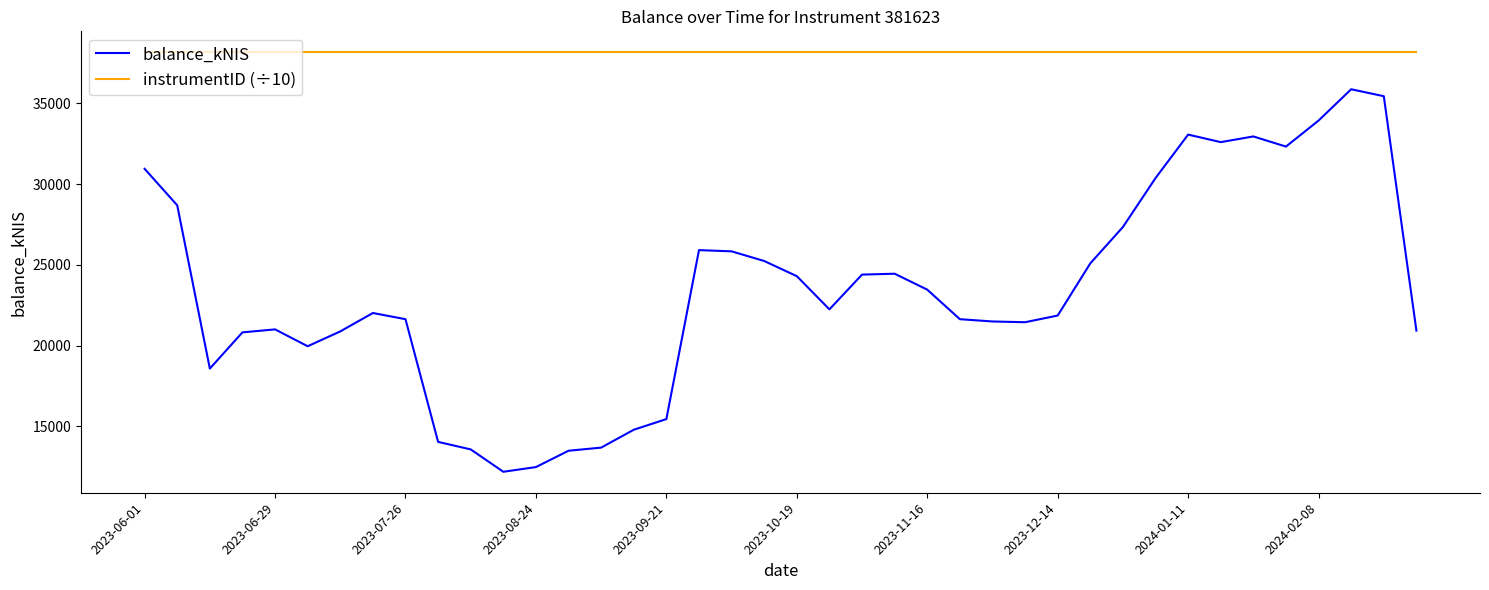

True or false: balance_kNIS and instrumentID (÷10) cross at least once.

False